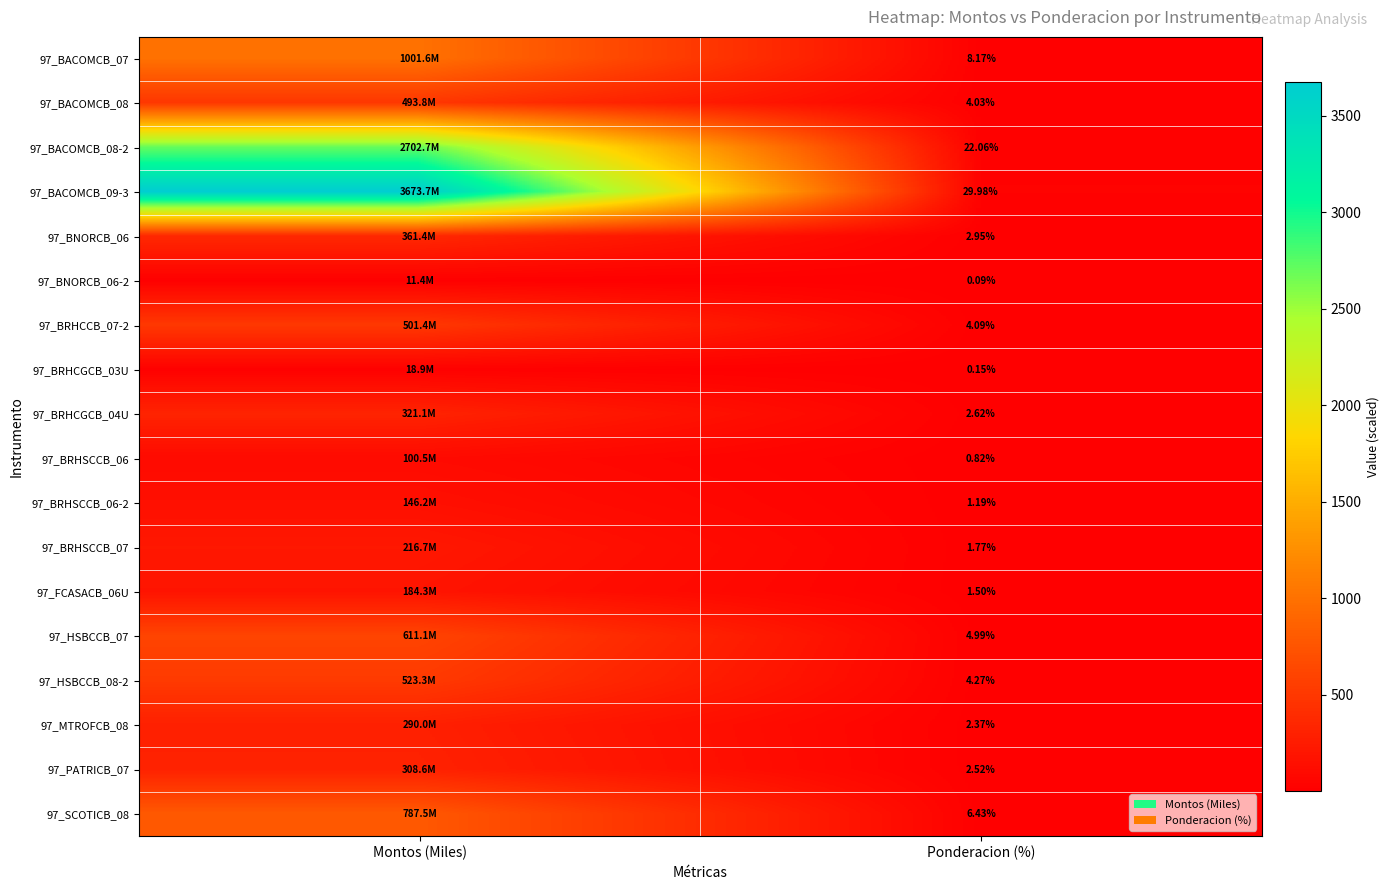

Rank the series at Ponderacion (%) from highest to lowest value.

97_BACOMCB_09-3, 97_BACOMCB_08-2, 97_BACOMCB_07, 97_SCOTICB_08, 97_HSBCCB_07, 97_HSBCCB_08-2, 97_BRHCCB_07-2, 97_BACOMCB_08, 97_BNORCB_06, 97_BRHCGCB_04U, 97_PATRICB_07, 97_MTROFCB_08, 97_BRHSCCB_07, 97_FCASACB_06U, 97_BRHSCCB_06-2, 97_BRHSCCB_06, 97_BRHCGCB_03U, 97_BNORCB_06-2